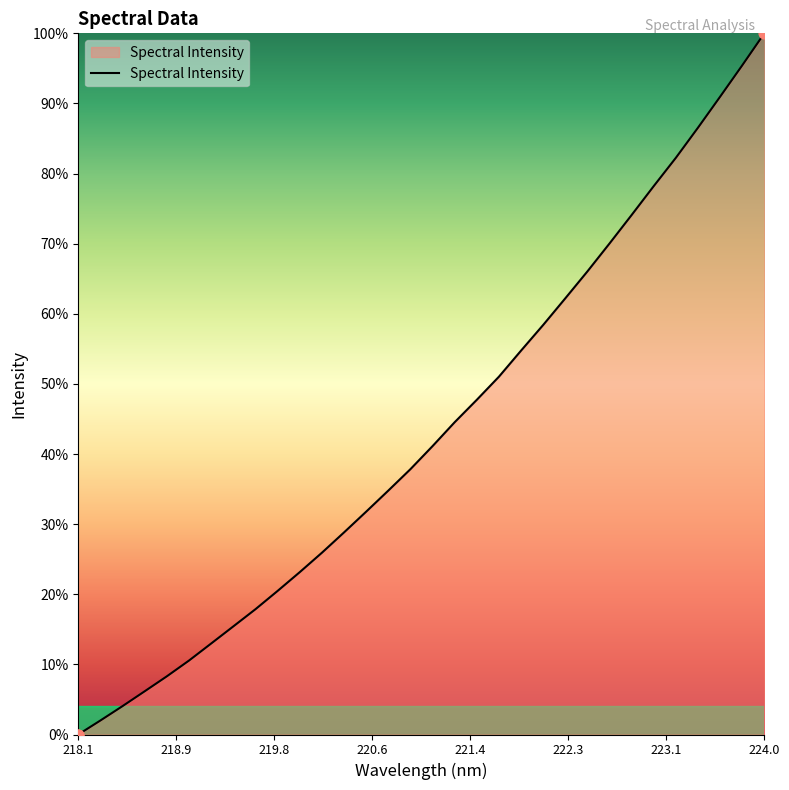

What is the difference between the maximum and minimum values?

100.0